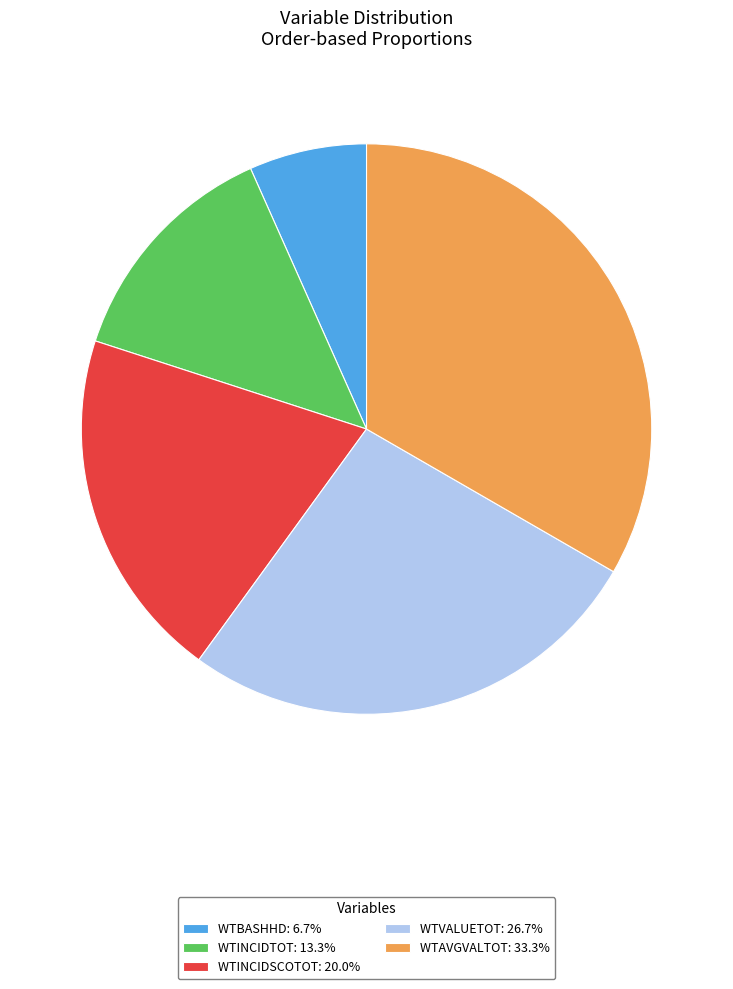

Which category has the biggest portion of the pie?

WTAVGVALTOT